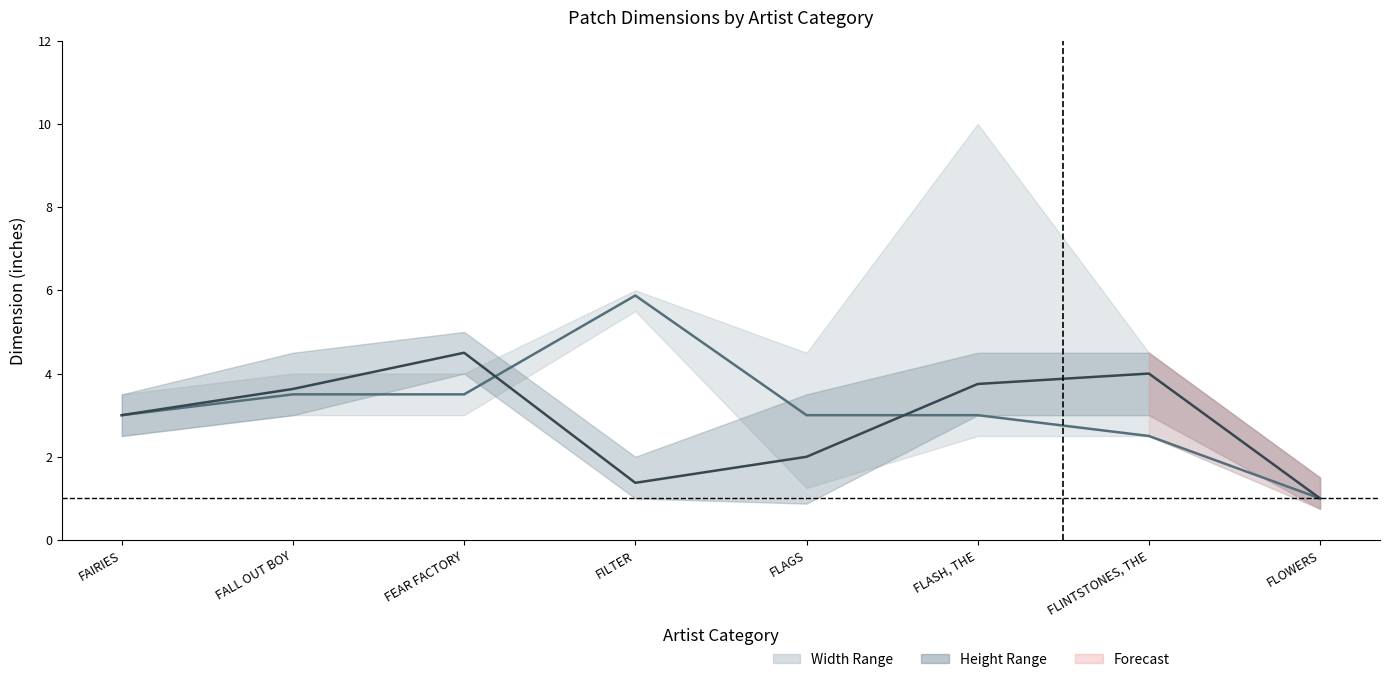

What is the total value across all series at FILTER?

7.2